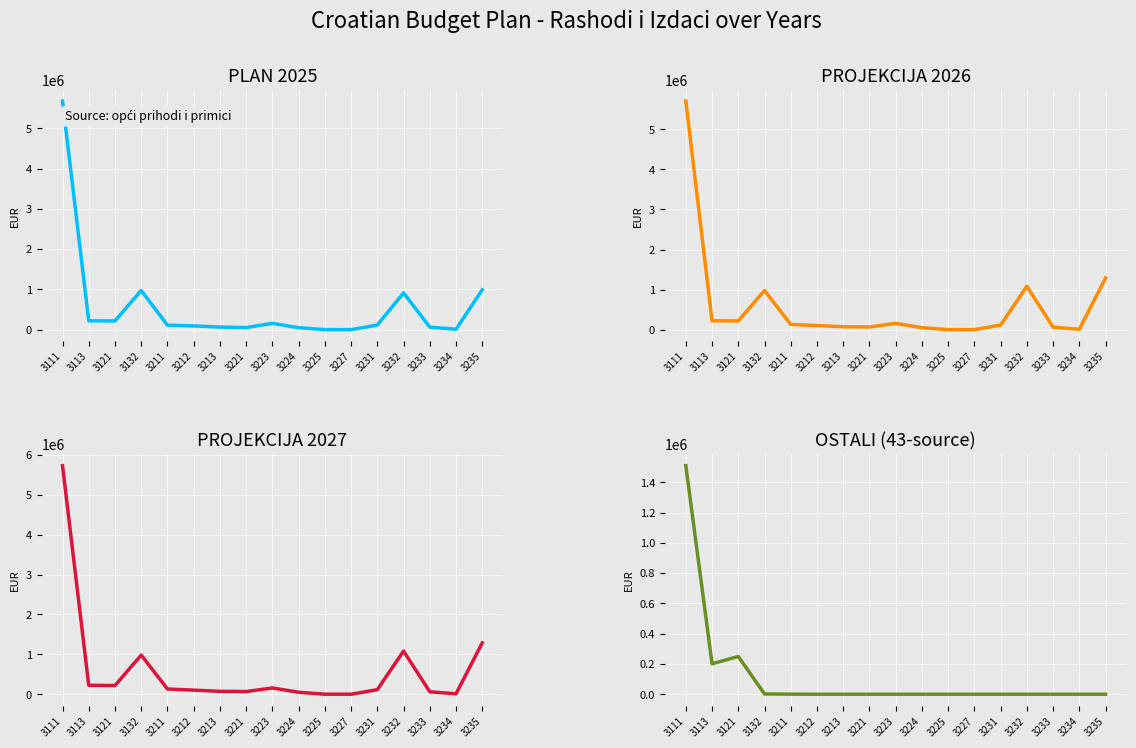

Where is the first local minimum for PROJEKCIJA 2027?

3121